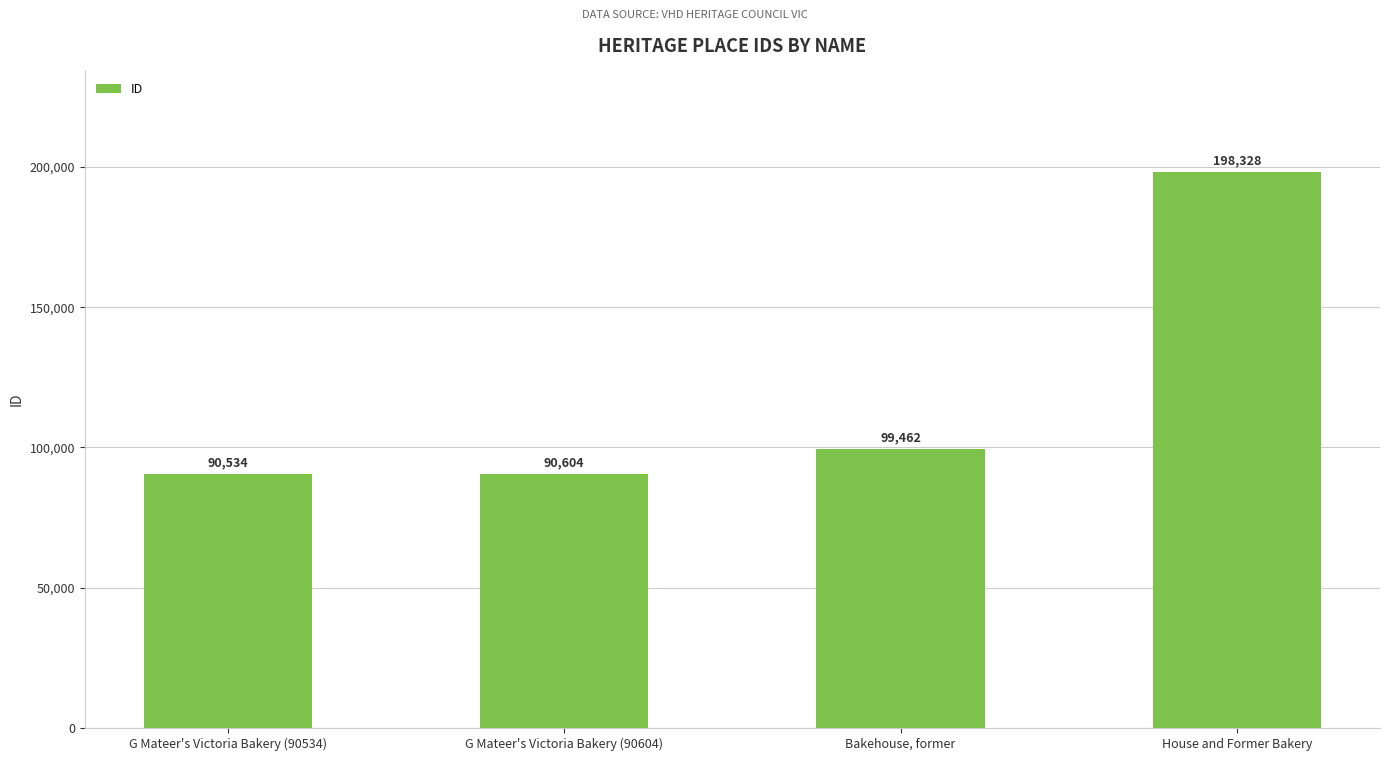

Is it true that the value at G Mateer's Victoria Bakery (90604) is 25015?

False